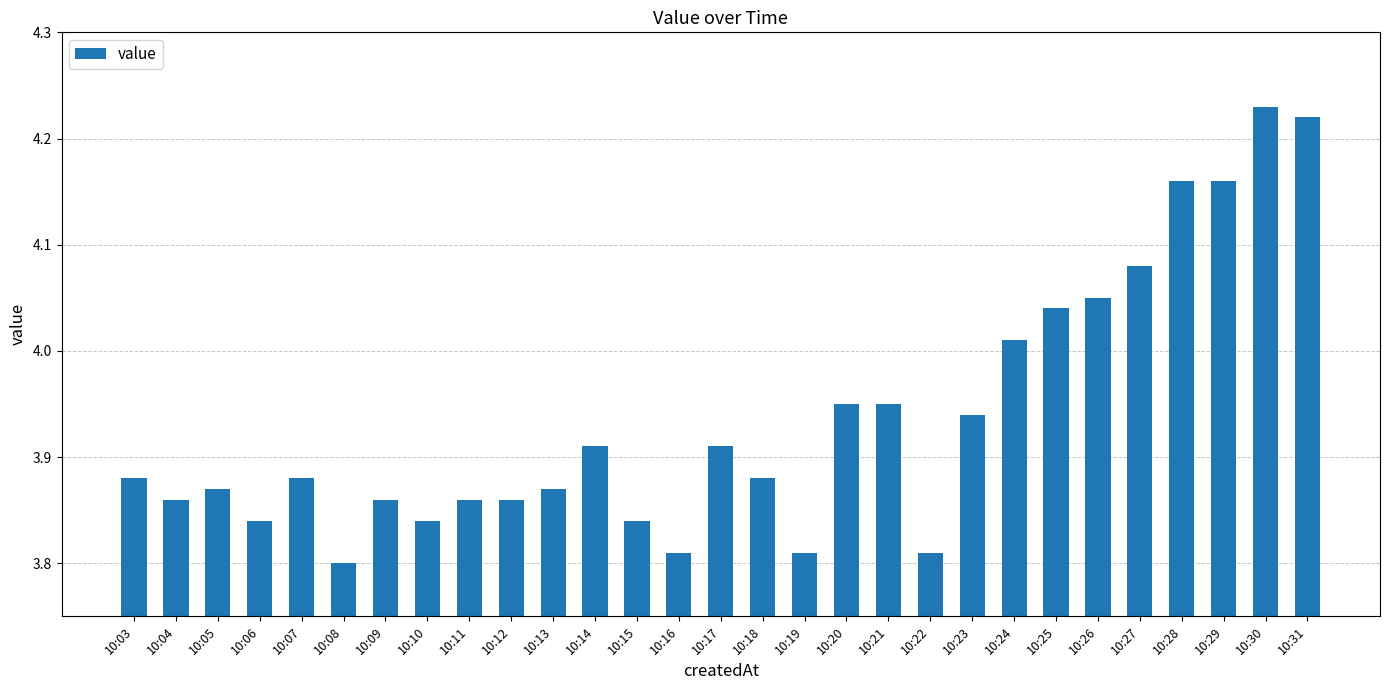

What is the difference between the maximum and minimum values?

0.4